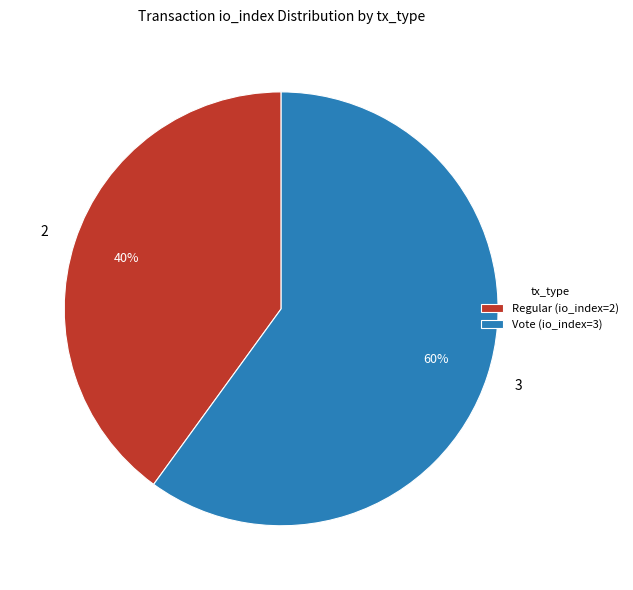

To the nearest percent, what is the combined percentage of Vote and Regular?

100%